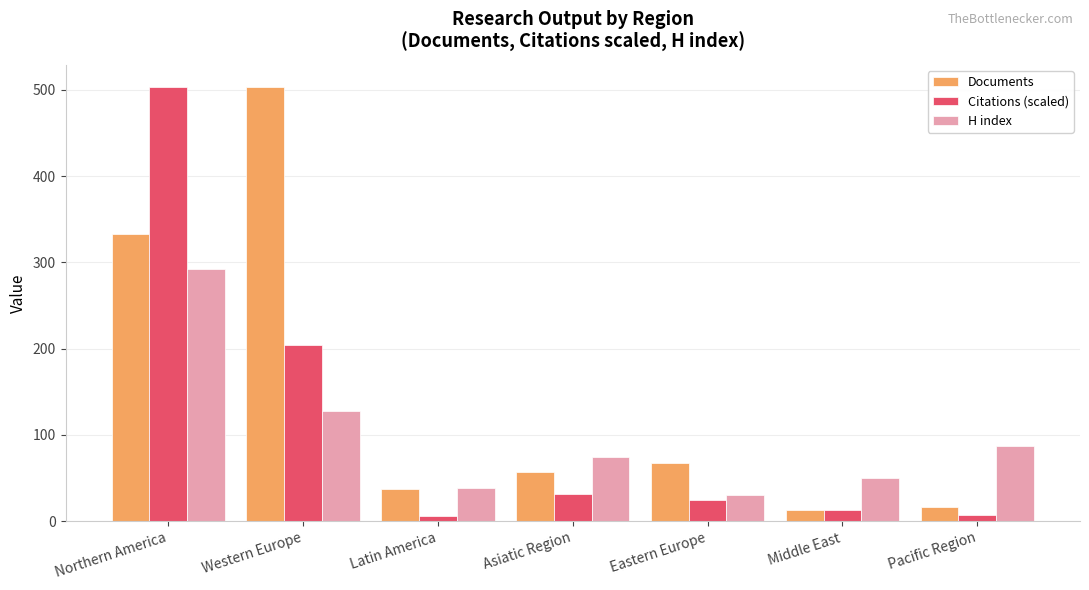

What are all the series names shown in the legend?

Documents, Citations (scaled), H index